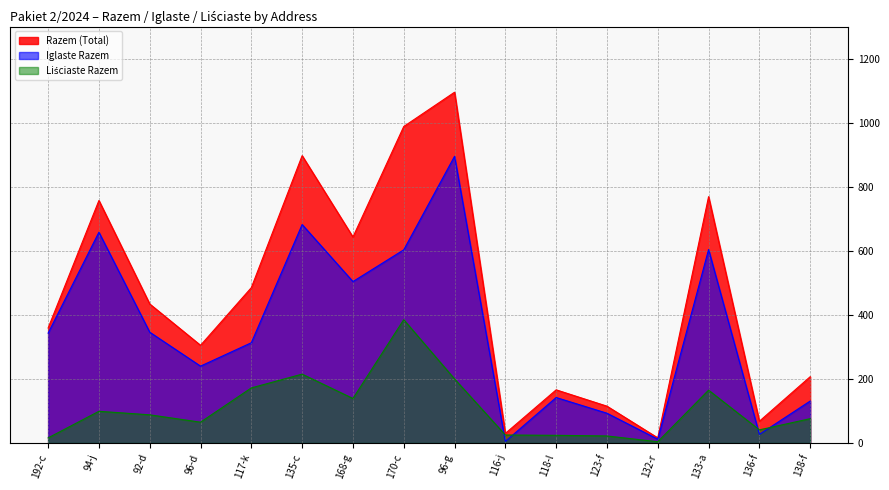

How many interior local peaks does the Iglaste Razem series have?

5